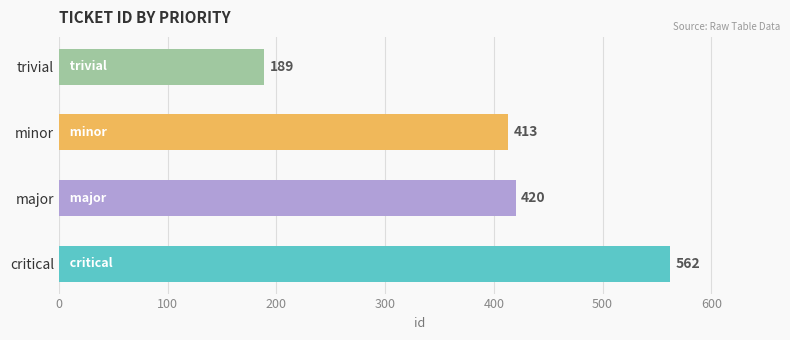

What is the difference between the values at major and minor?

7